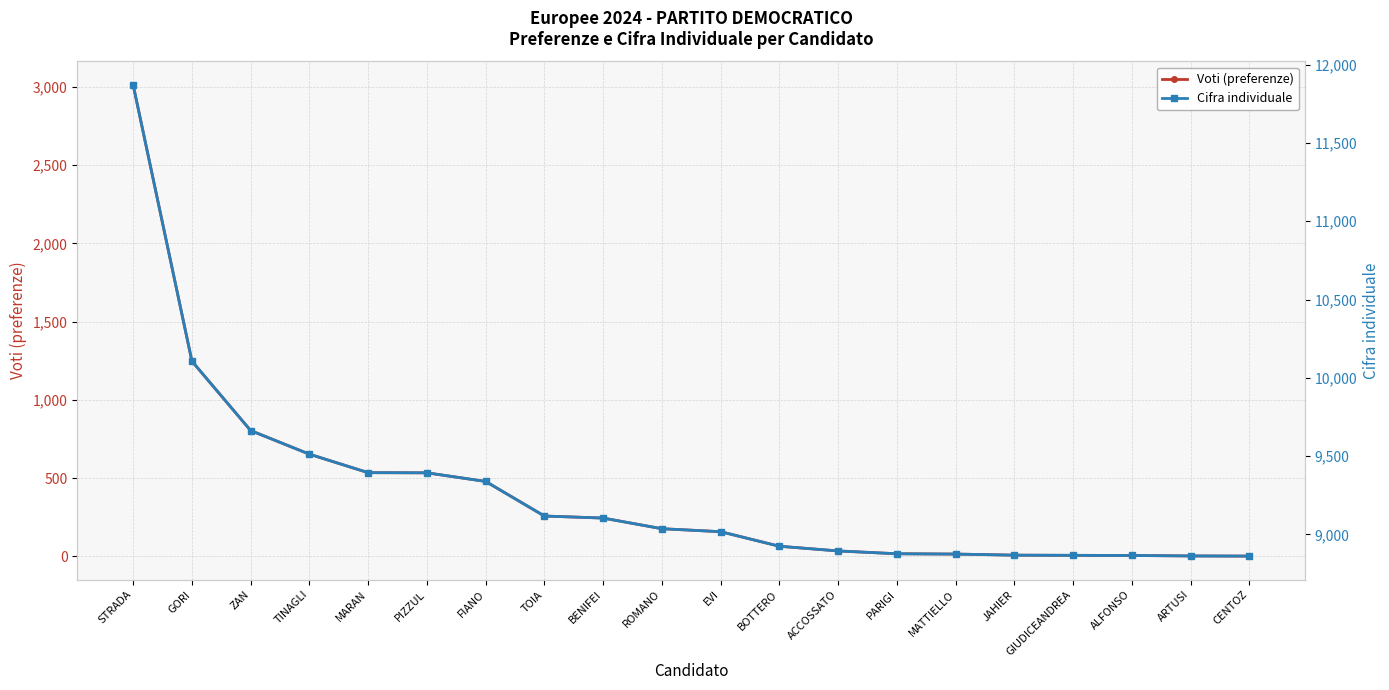

Is it true that Voti (preferenze) equals 383 at TINAGLI?

False